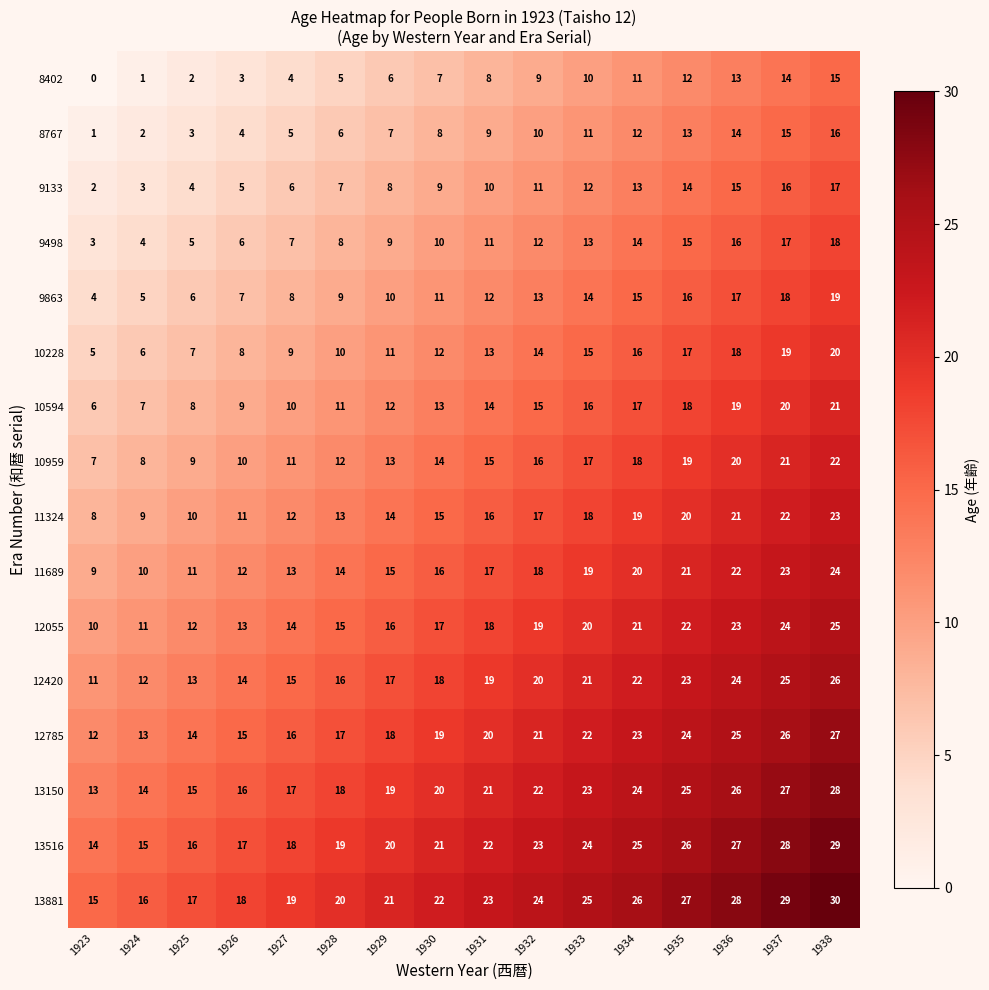

What is the sum of the 12785 values at 1928 and 1930?

36